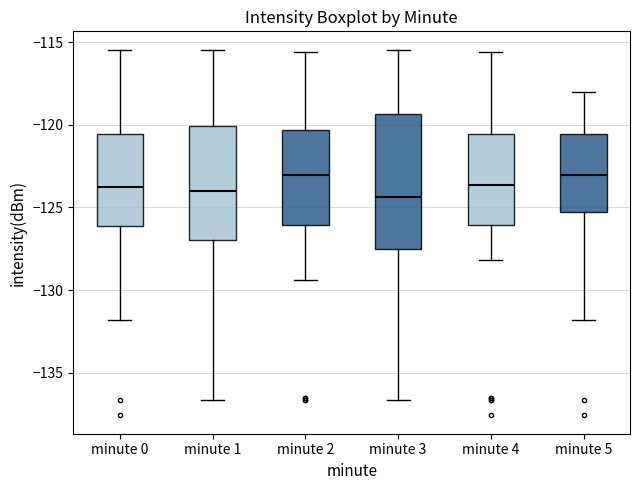

Comparing the boxes themselves (not the whiskers), which one is the tallest?

minute 3